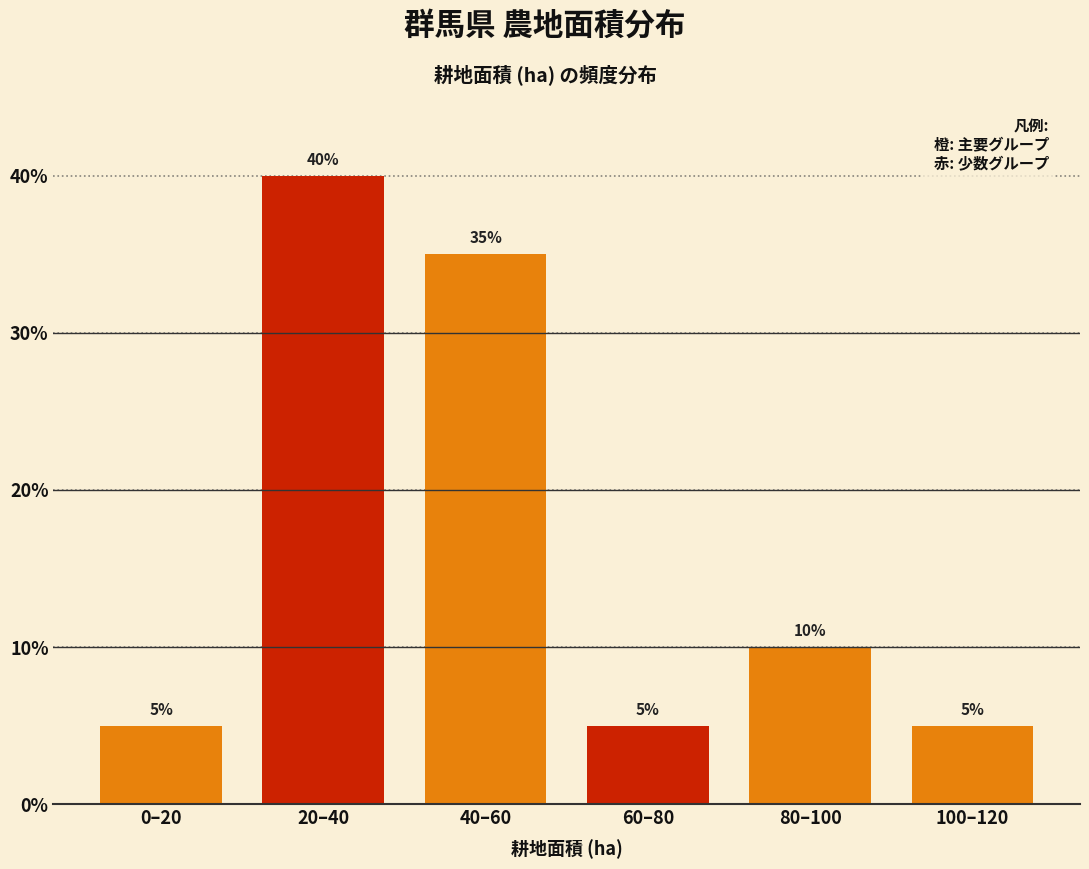

Reading left to right, extract all data points from this chart.

0–20=5	20–40=40	40–60=35	60–80=5	80–100=10	100–120=5